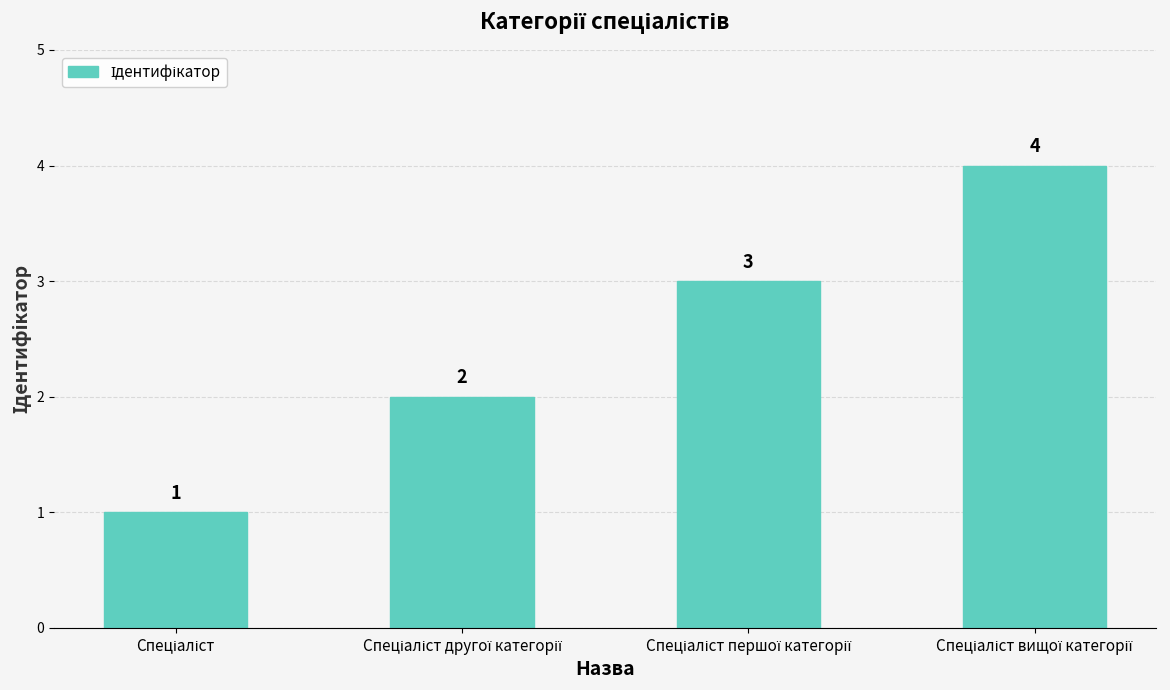

What is the value of the 2nd bar from the left?

2